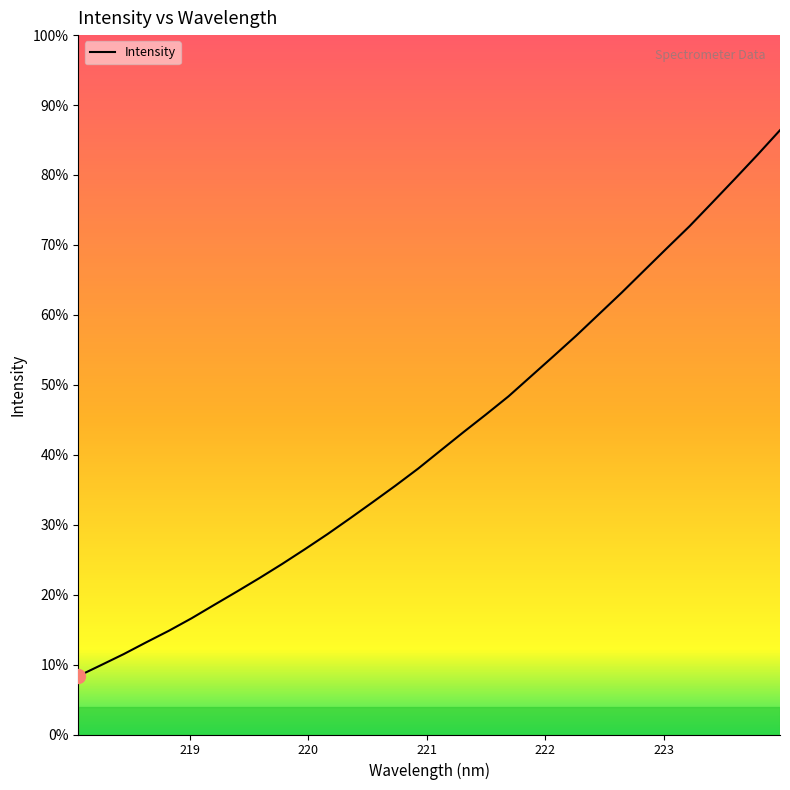

Does the chart have visible grid lines?

No